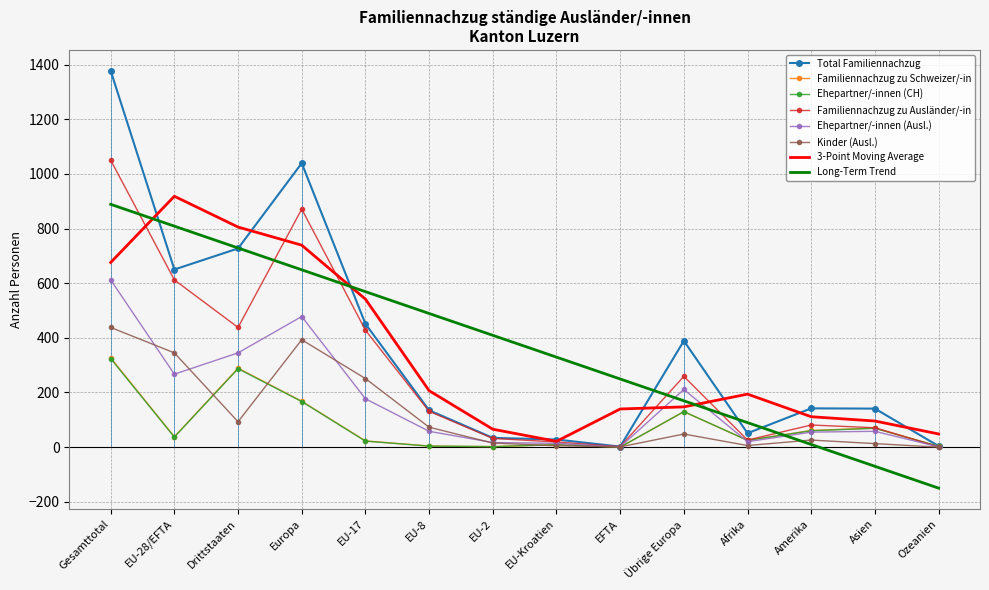

Is the value of Ehepartner/-innen (CH) at Drittstaaten greater than the value of Familiennachzug zu Schweizer/-in at EU-2?

Yes